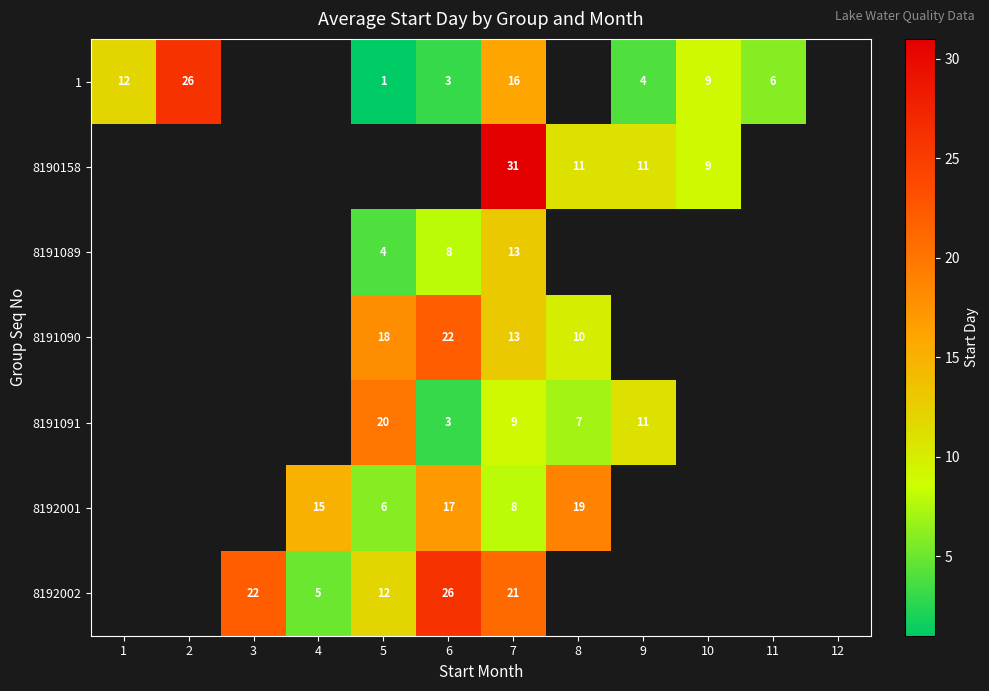

What is the total value across all series at 7?

111